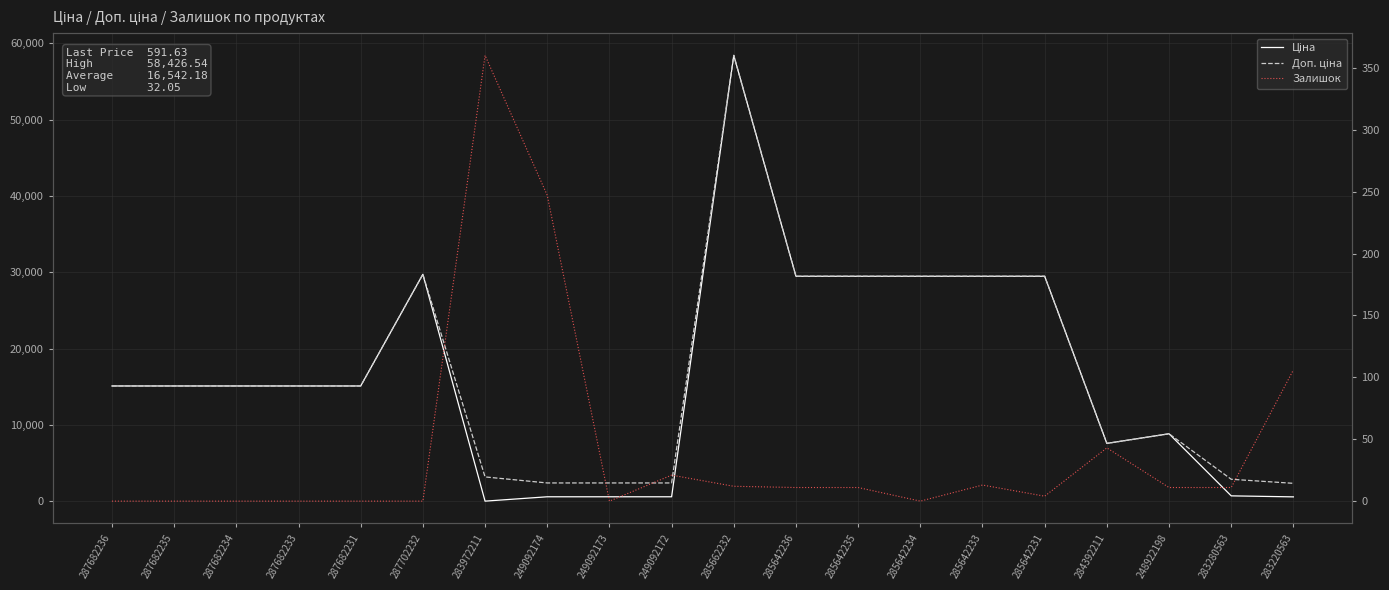

Rank the series at 285662232 from lowest to highest value.

Залишок, Ціна, Доп. ціна